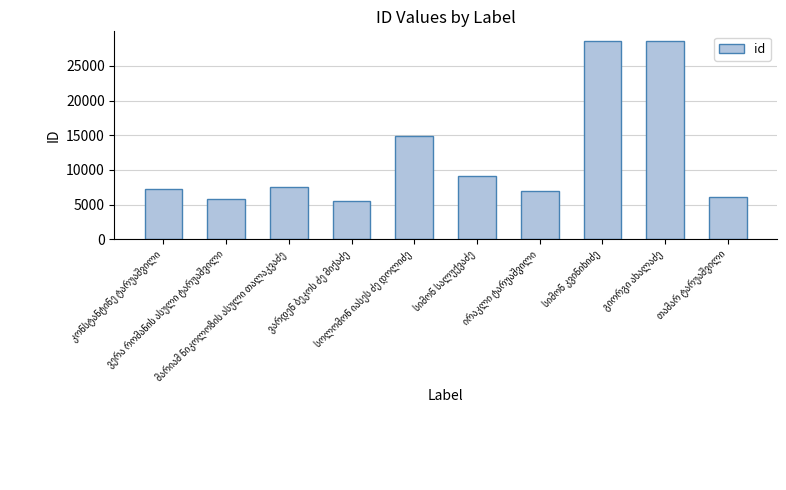

What is the average value?

12018